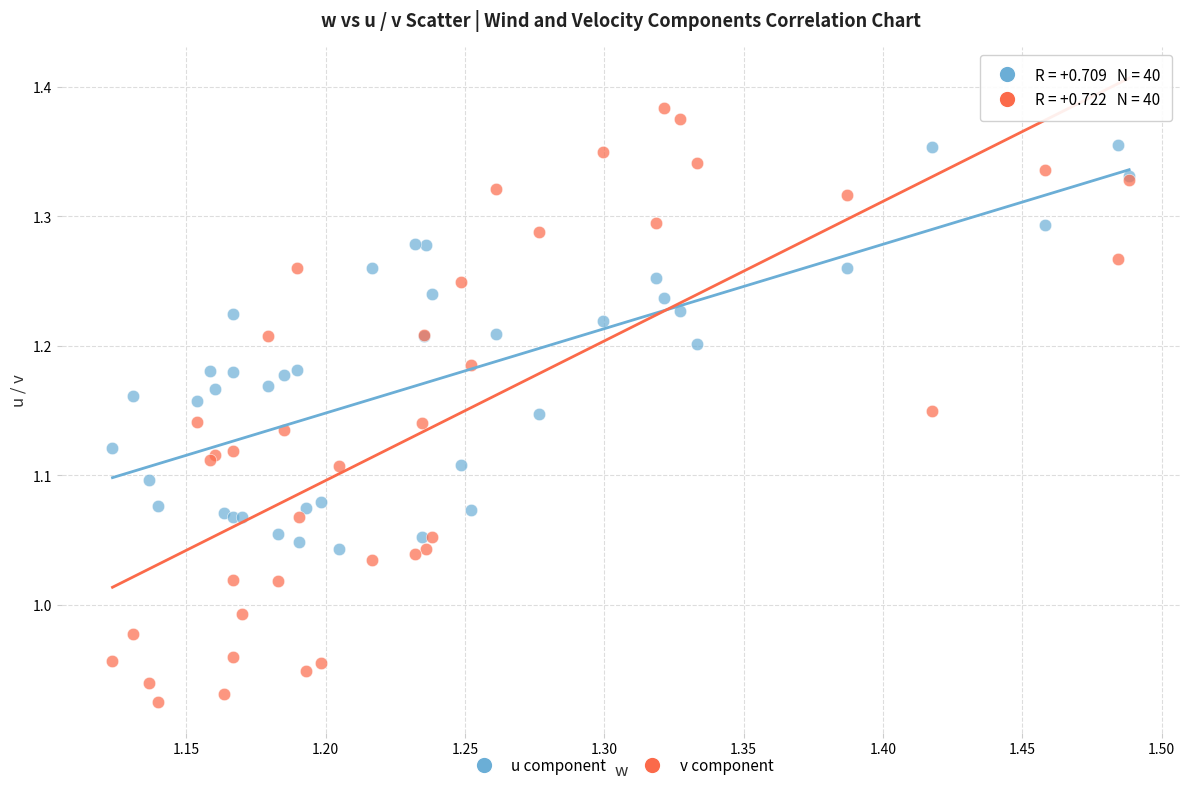

Which series reaches the minimum Y coordinate?

v component